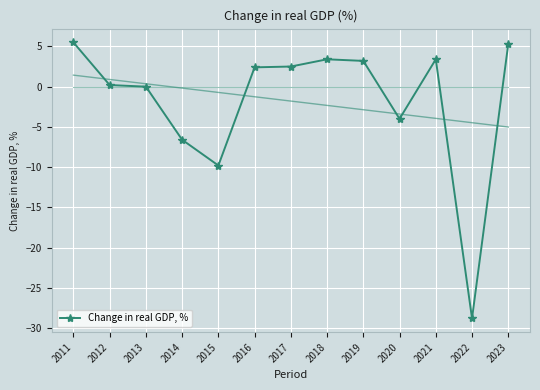

Where is the first local minimum?

2015